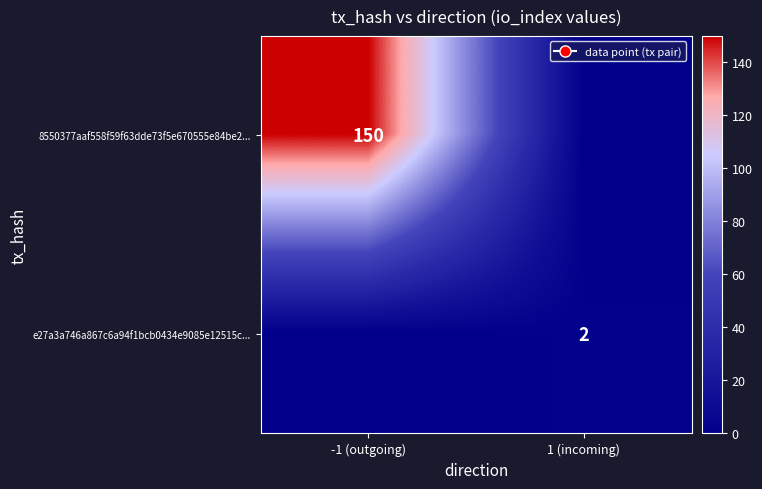

The value of e27a3a746a867c6a94f1bcb0434e9085e12515c... at 1 (incoming) is 2. True or false?

True